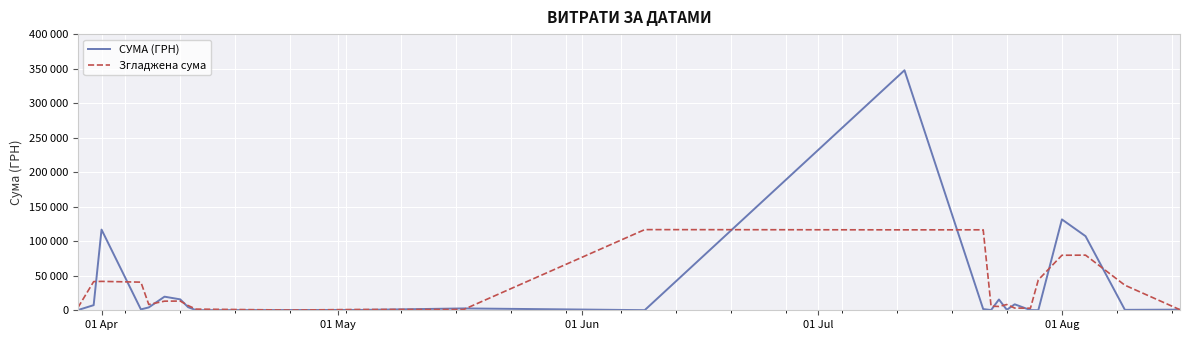

At which category does СУМА (ГРН) reach its first local peak?

01 Apr